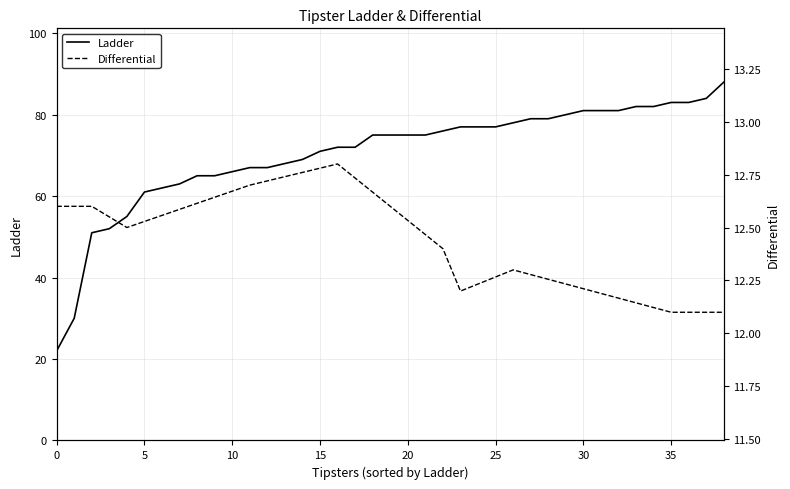

Count the number of data series in this chart.

2